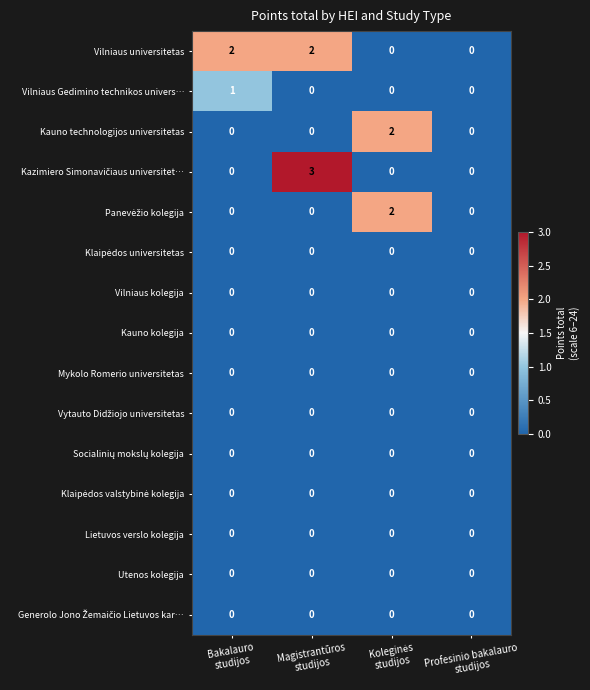

Count the Vilniaus Gedimino technikos univers… values in the range 0 to 1.

4